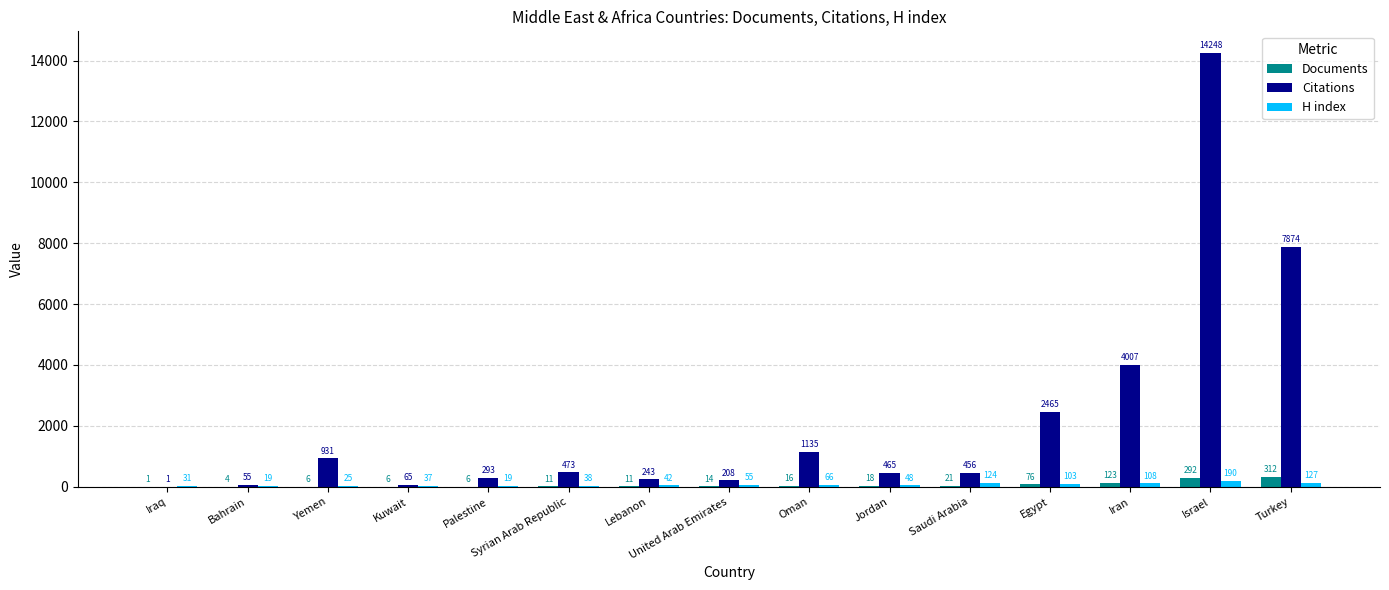

What is the total value across all series at Turkey?

8313